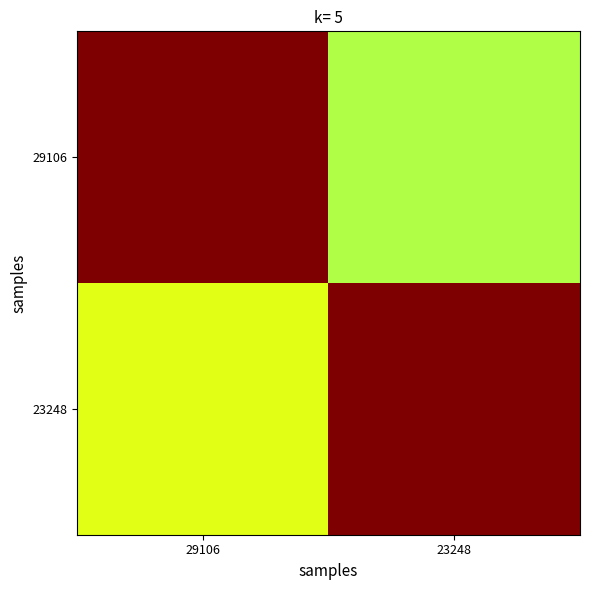

At how many categories does at least one series exceed 0?

2